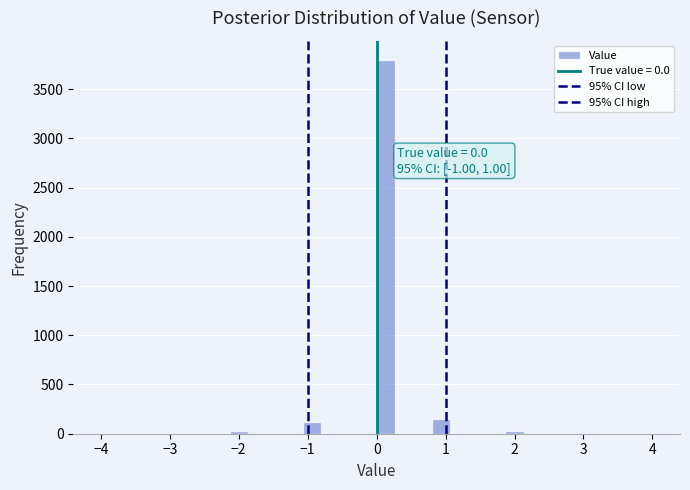

Around what value on the x-axis is the tallest bar? Give the approximate position of its centre, as read against the axis.

0.1